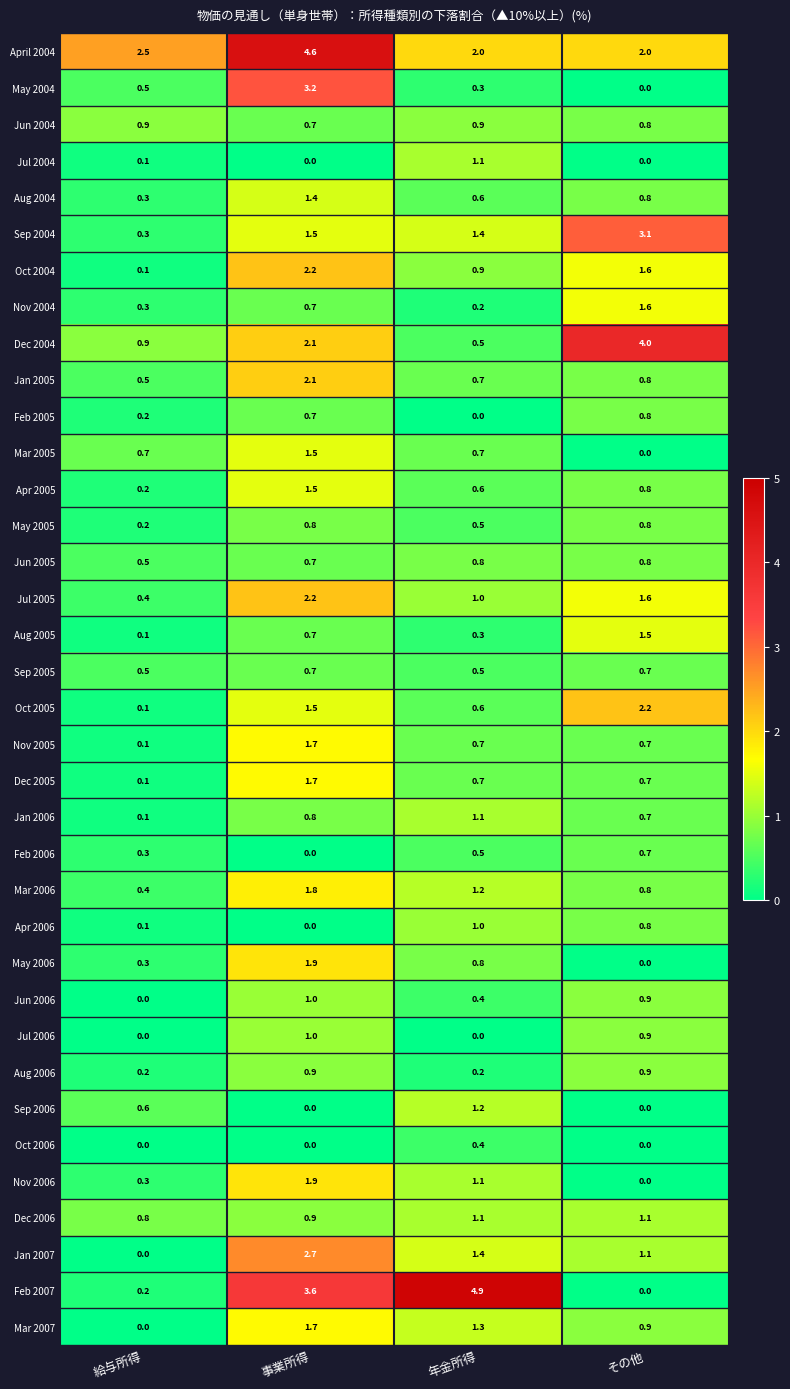

Is it true that Sep 2005 equals 0.5 at 年金所得?

True